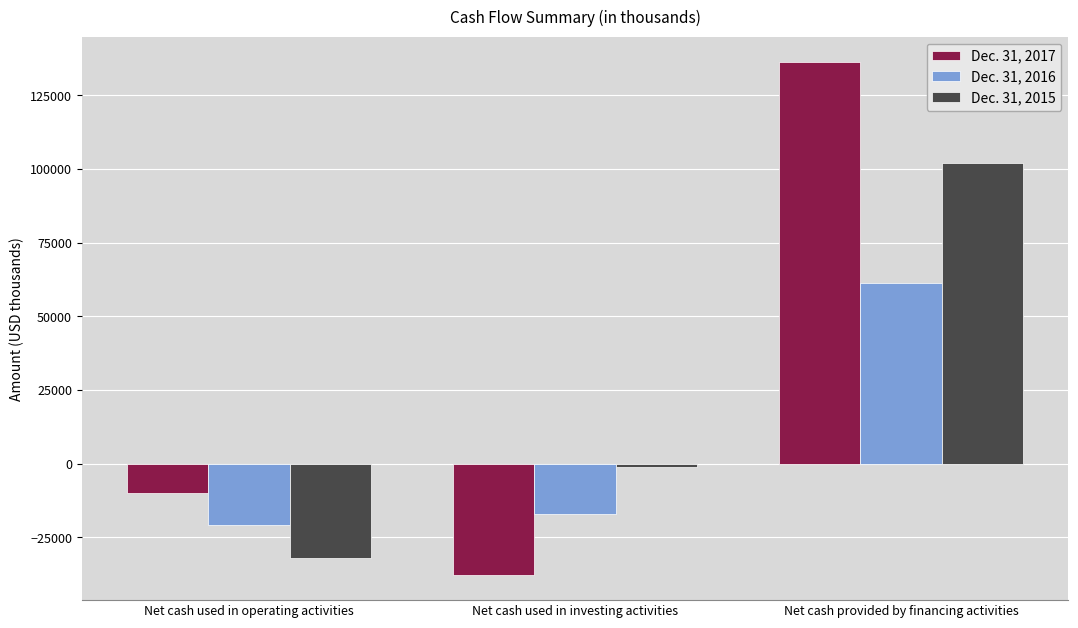

Are the bars grouped side by side (vs. stacked)?

Yes